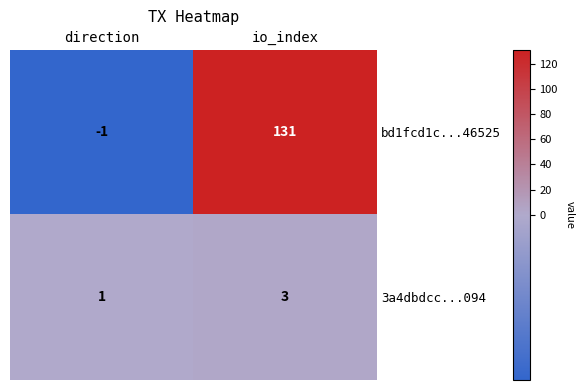

Reading left to right, extract all data points from this chart.

bd1fcd1c...46525: -1	131
3a4dbdcc...094: 1	3